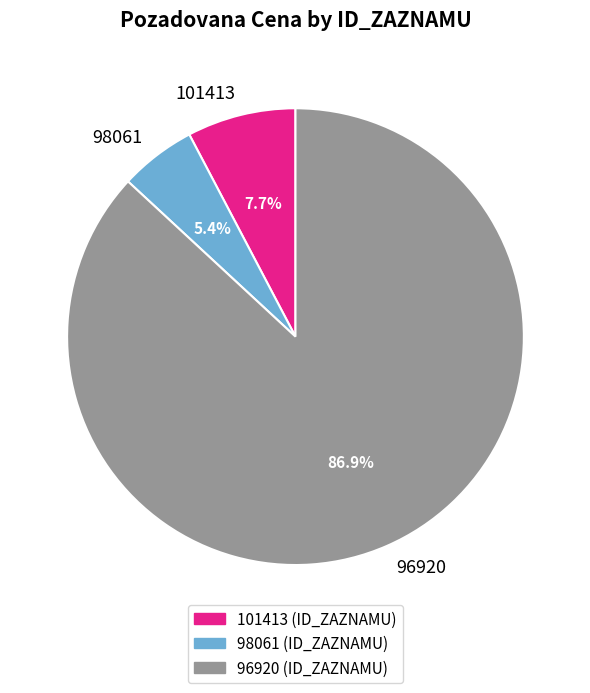

Rank the categories by value from lowest to highest.

98061, 101413, 96920